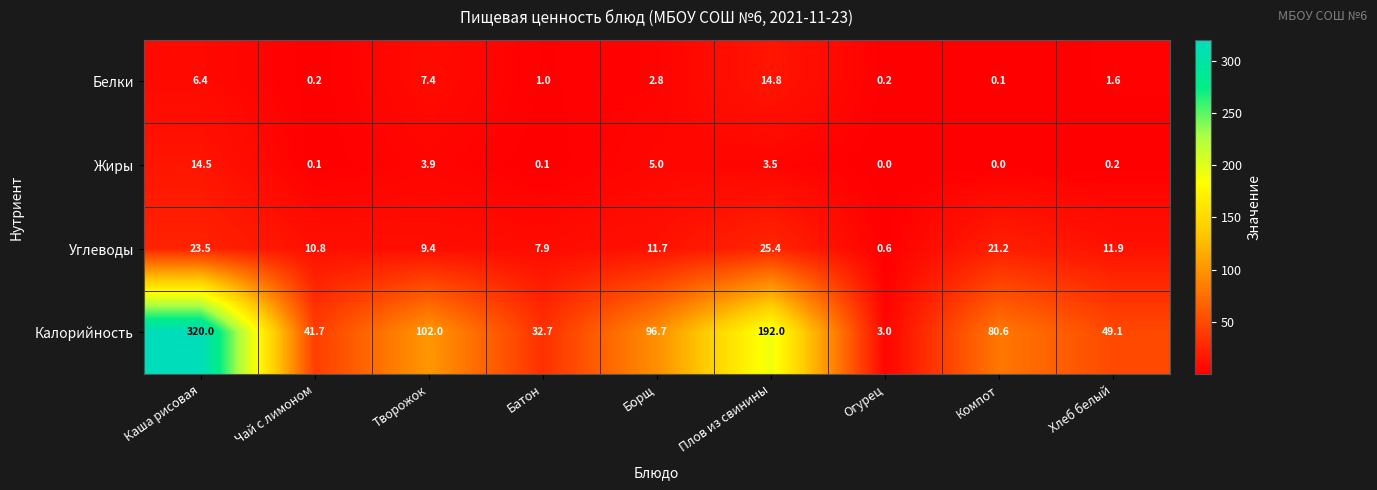

Which label corresponds to the largest value in the chart?

Каша рисовая